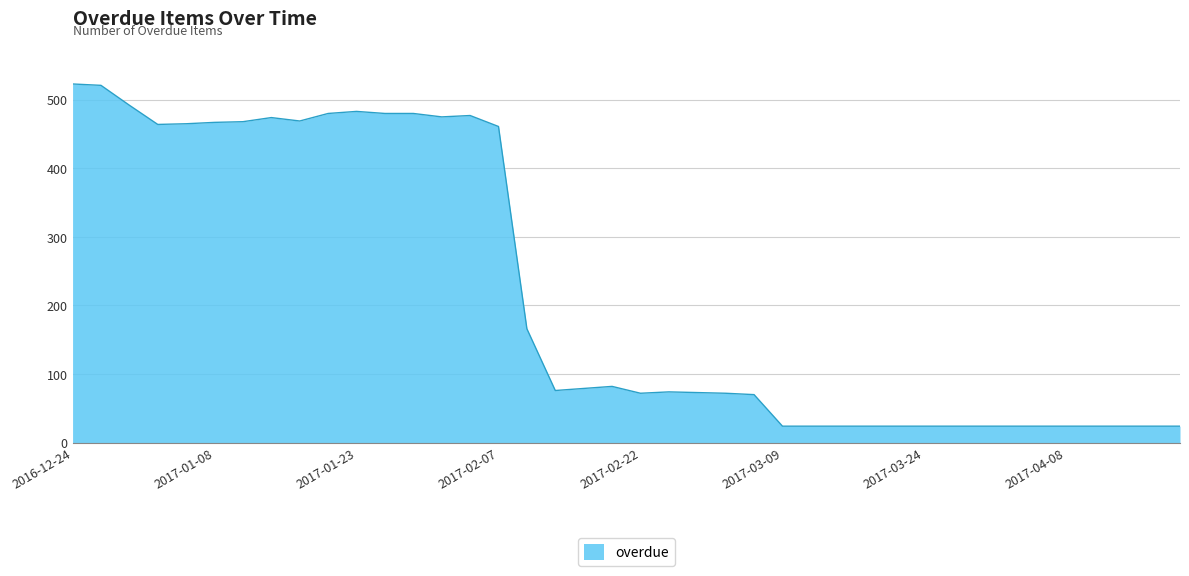

What is the average value?

220